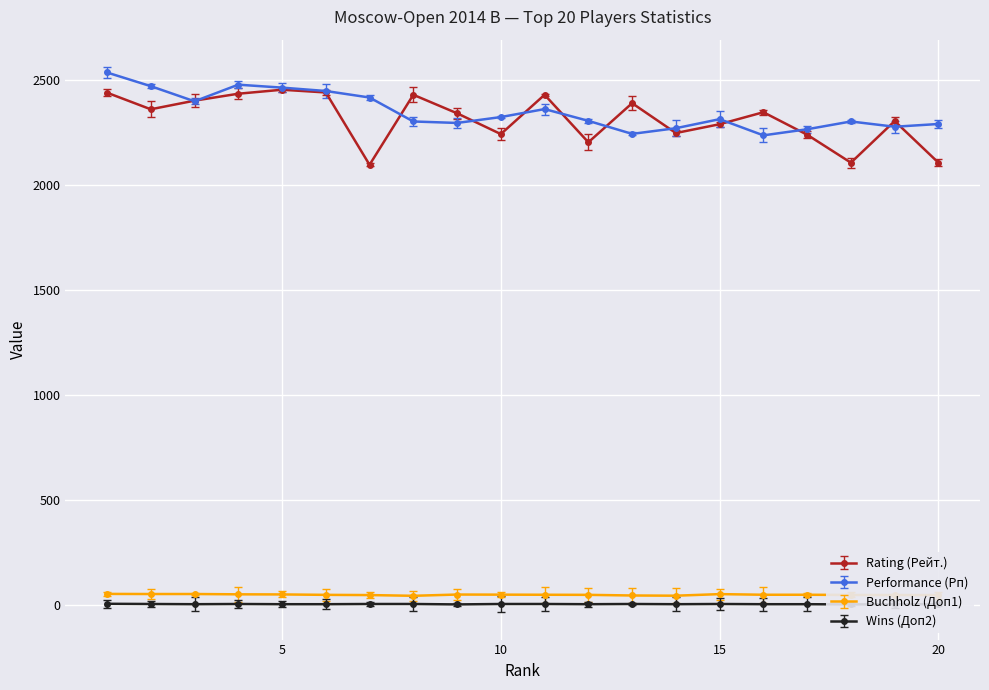

What is the sum of all Wins (Доп2) values?

108.0